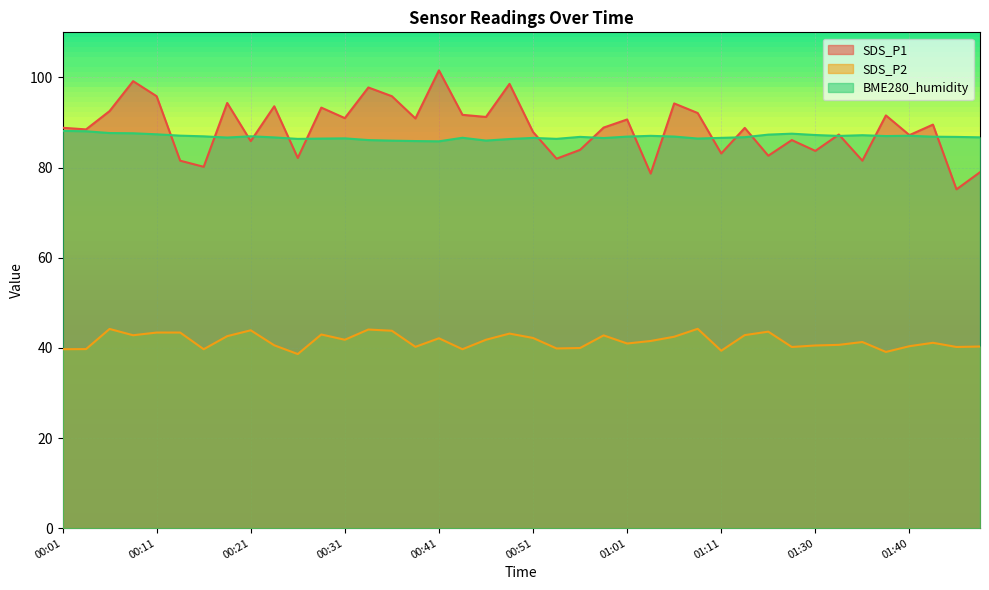

Is it true that BME280_humidity equals 37.9 at 00:53?

False